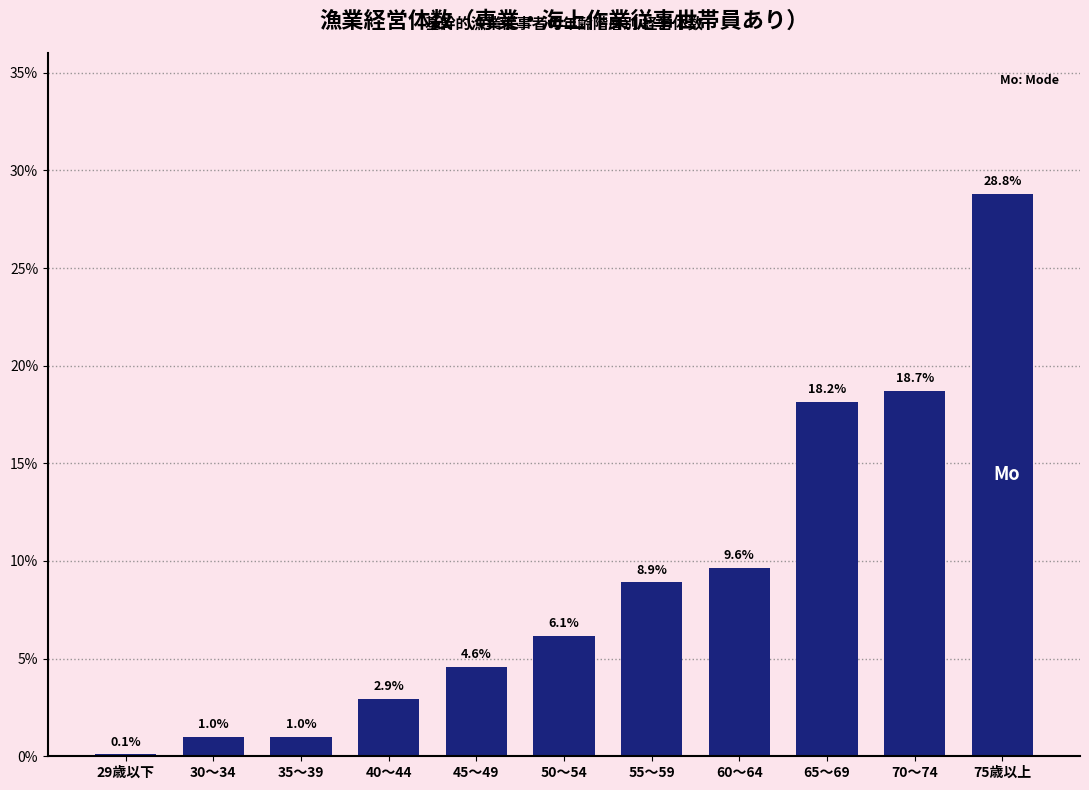

Reading left to right, what are all the values shown in this chart?

29歳以下=0.1	30～34=1.0	35～39=1.0	40～44=2.9	45～49=4.6	50～54=6.1	55～59=8.9	60～64=9.6	65～69=18.2	70～74=18.7	75歳以上=28.8